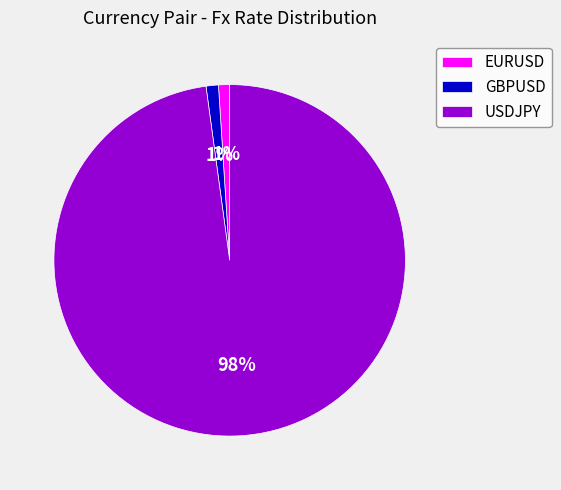

To the nearest percent, what portion does EURUSD represent?

1%